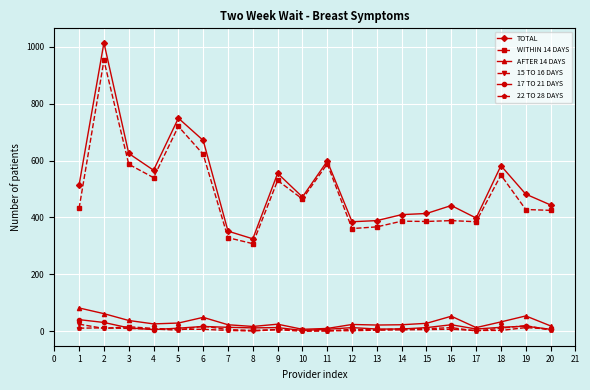

What is the maximum value shown in the chart?

1014